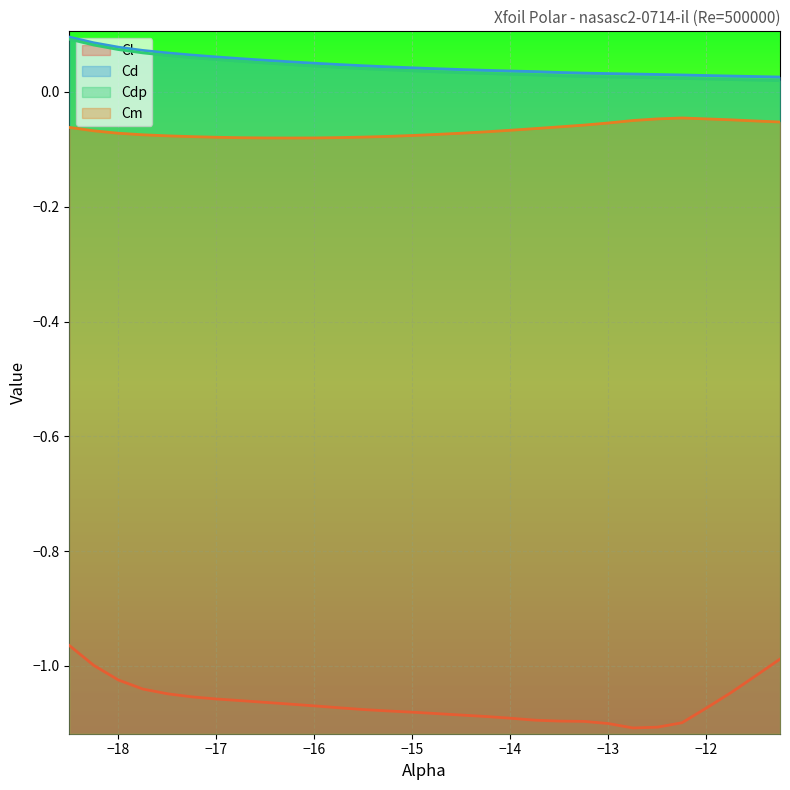

Is it true that Cl equals -0.5 at −18?

False